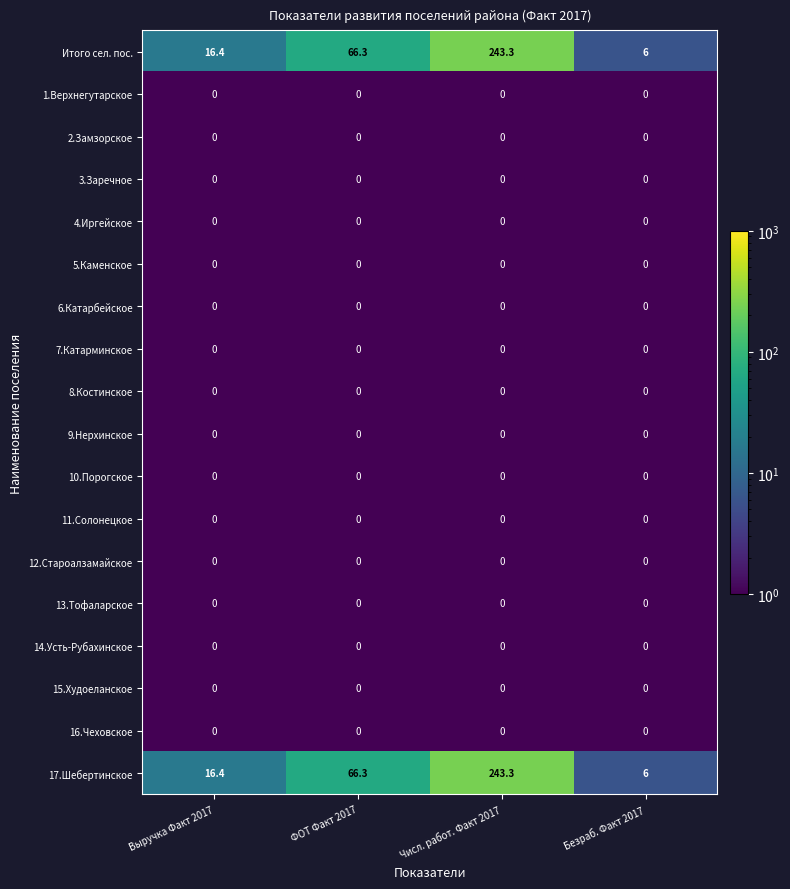

Which category has the highest value across all series?

Числ. работ. Факт 2017